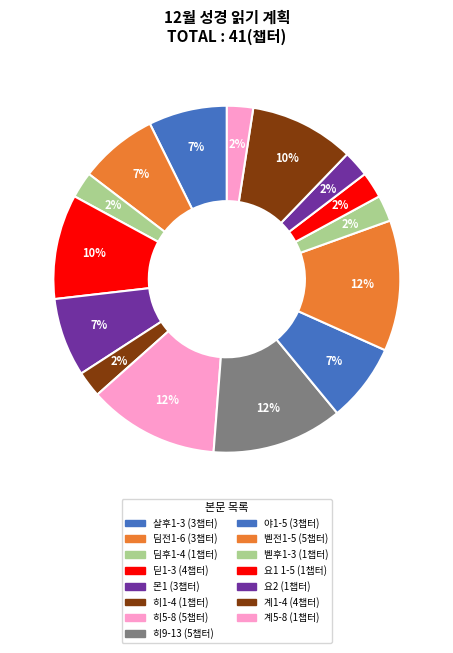

Count the number of slices in the pie.

15